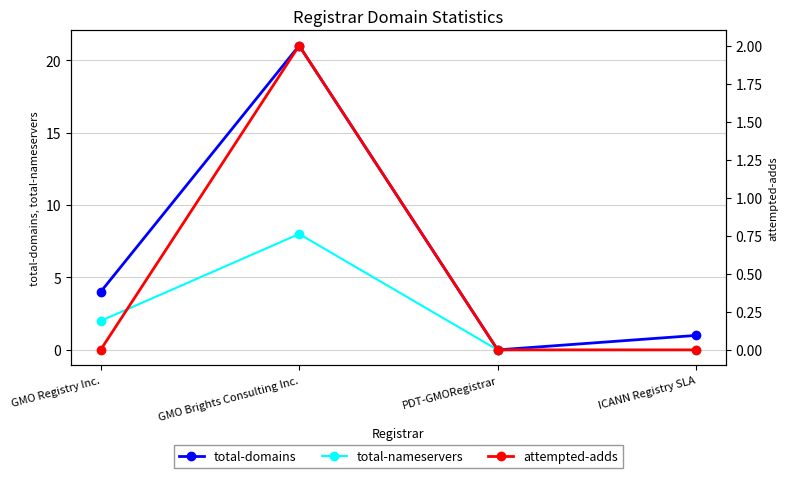

At which label does total-domains reach its peak?

GMO Brights Consulting Inc.